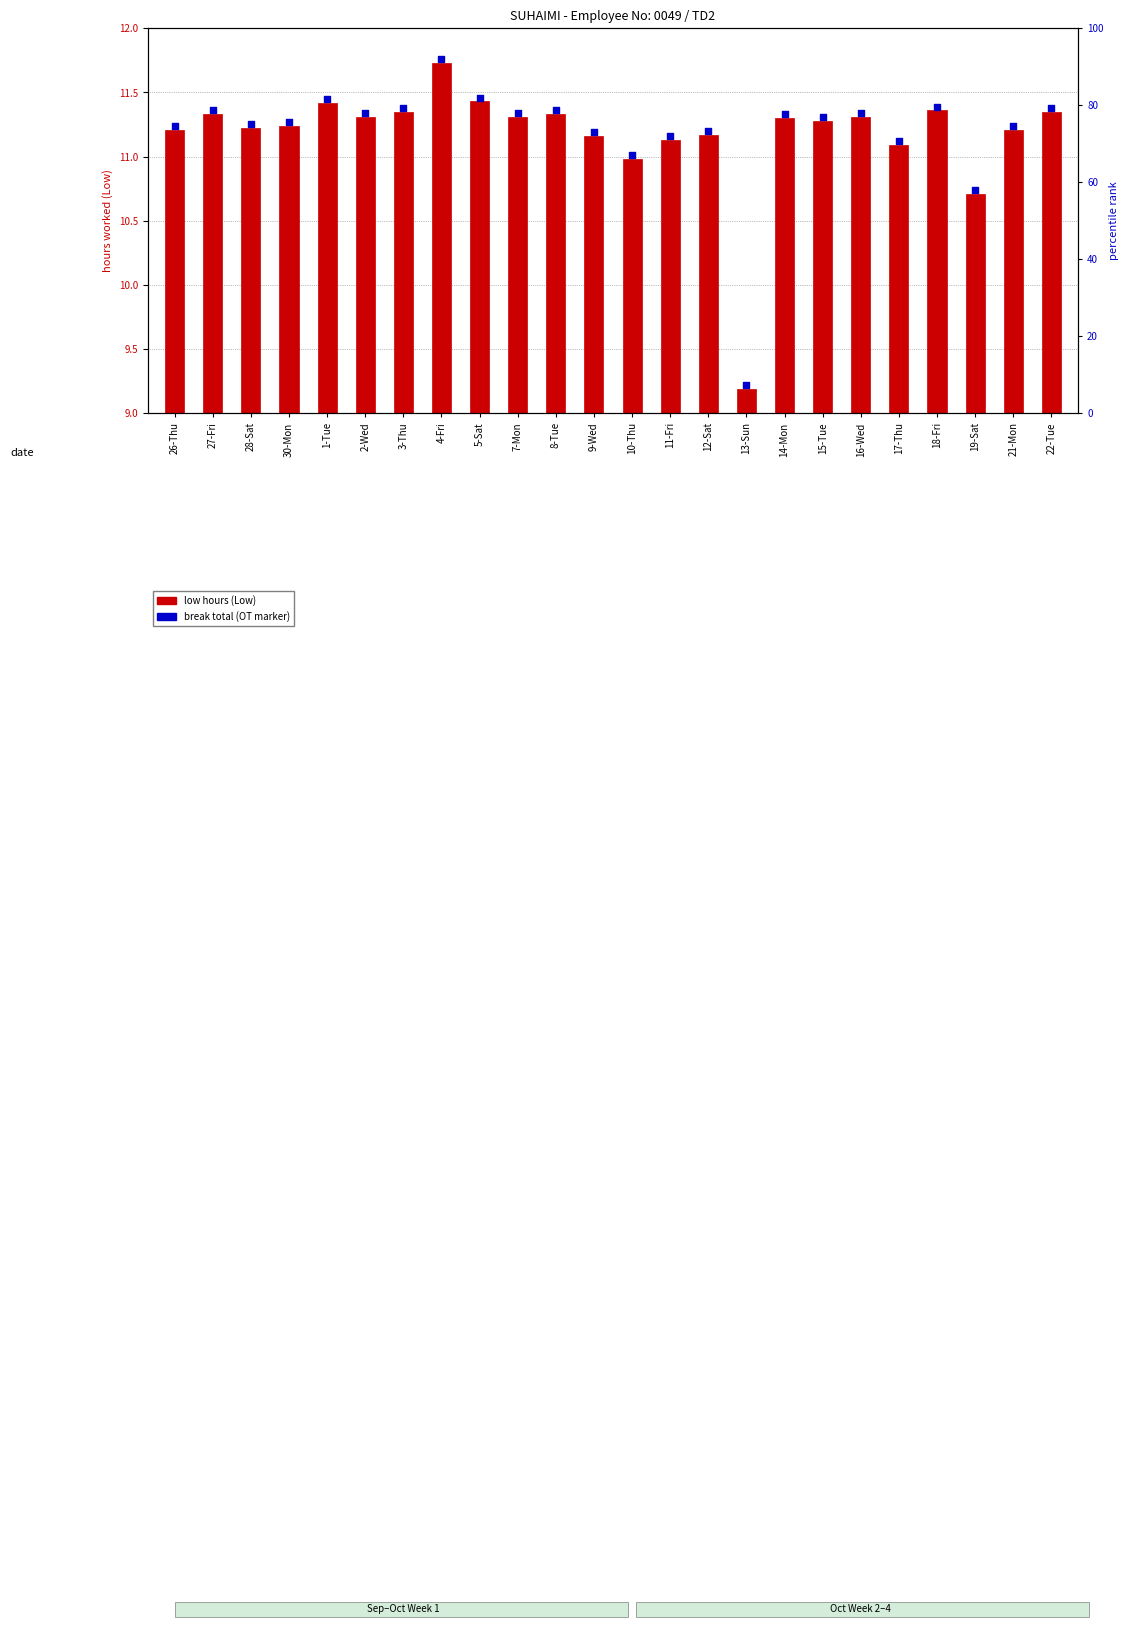

What is the change in value from 7-Mon to 13-Sun?

-2.1